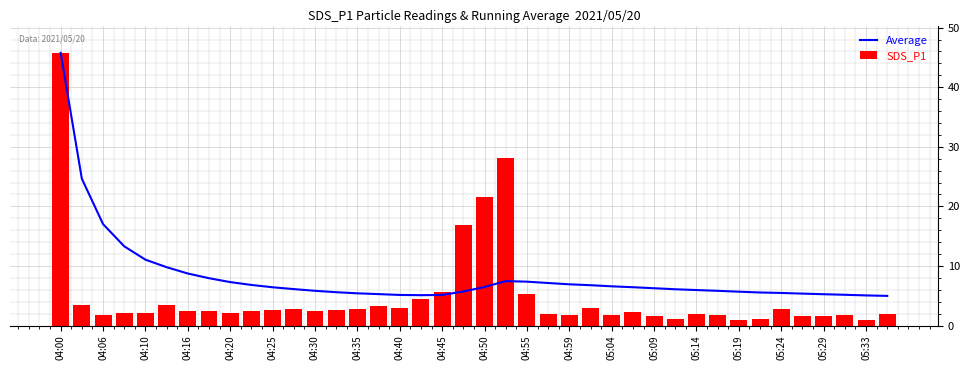

Reading right to left, list all the values displayed in this chart.

Average: 5.0	5.1	5.2	5.3	5.4	5.5	5.5	5.7	5.8	6.0	6.1	6.3	6.4	6.6	6.8	6.9	7.1	7.4	7.5	6.5	5.7	5.1	5.1	5.1	5.3	5.4	5.6	5.8	6.1	6.4	6.8	7.3	7.9	8.7	9.8	11.1	13.3	17.0	24.6	45.8
SDS_P1: 1.9	1.0	1.7	1.5	1.5	2.8	1.1	1.0	1.8	2.0	1.1	1.6	2.3	1.7	3.0	1.7	1.9	5.3	28.2	21.6	16.8	5.7	4.4	2.9	3.3	2.8	2.5	2.4	2.7	2.5	2.5	2.1	2.4	2.4	3.5	2.1	2.1	1.8	3.5	45.8